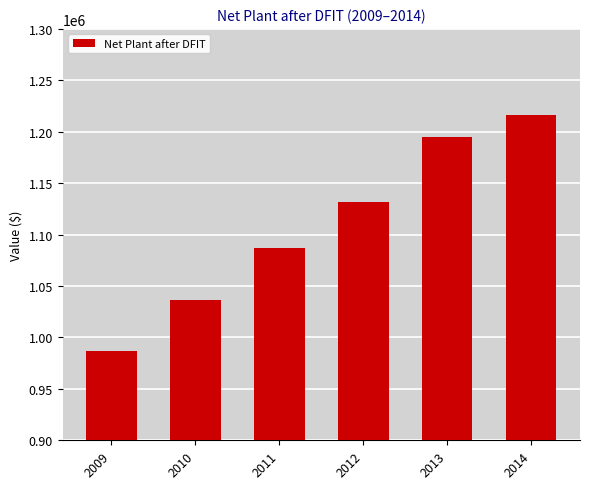

Reading right to left, what are all the values shown in this chart?

1216245	1195010	1131570	1087141	1036064	987243